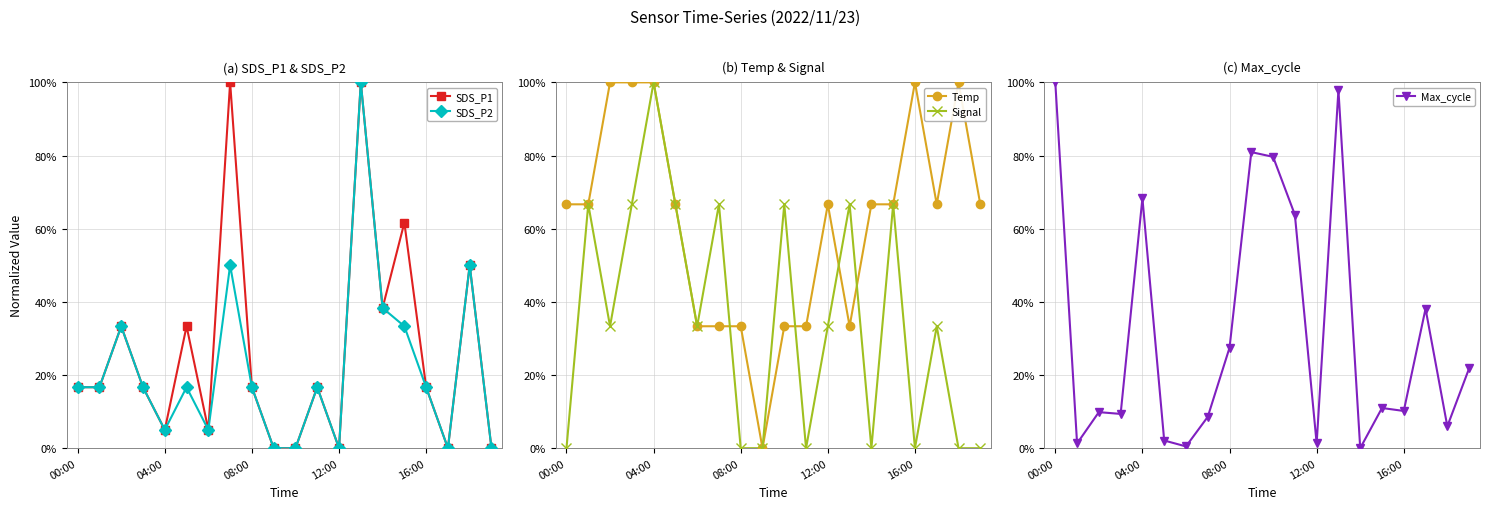

What is the average value of the SDS_P2 series?

21.6